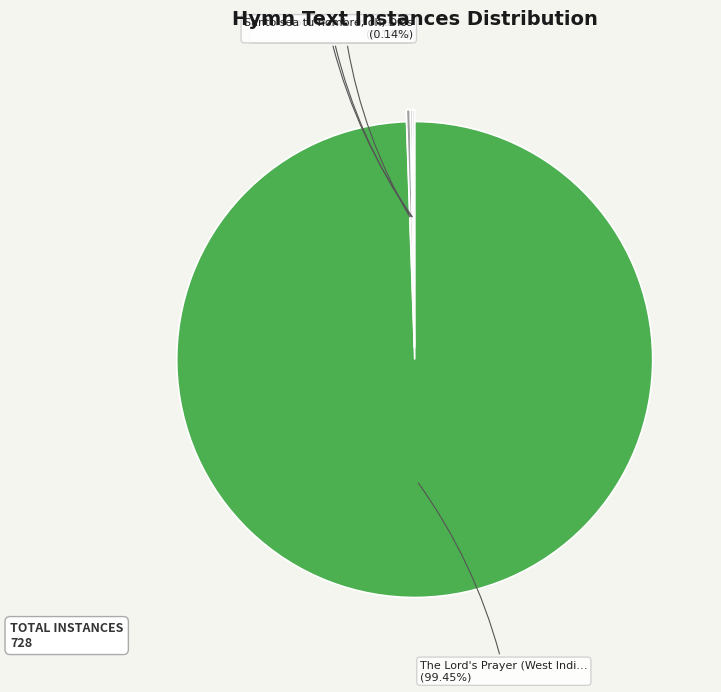

Does any single category account for the majority?

Yes